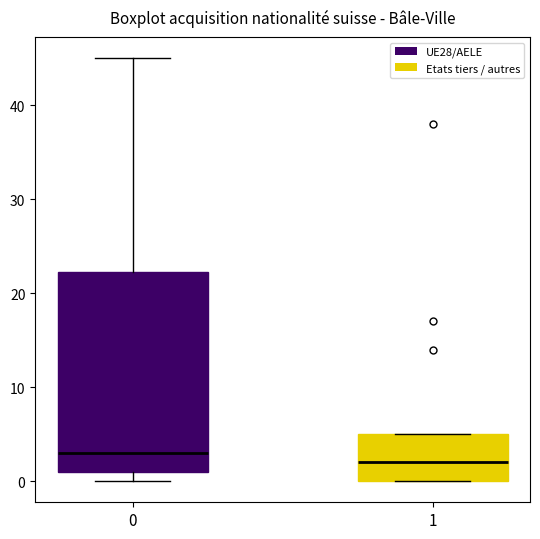

Reading left to right, read every box against the y-axis: the position of its median line, the range the box covers, and the ends of its whiskers. The values are not printed on the chart, so give them approximately, as read against the axis.

0: median 3, box 1 to 22, whiskers 0 to 45
1: median 2, box 0 to 5, whiskers 0 to 5